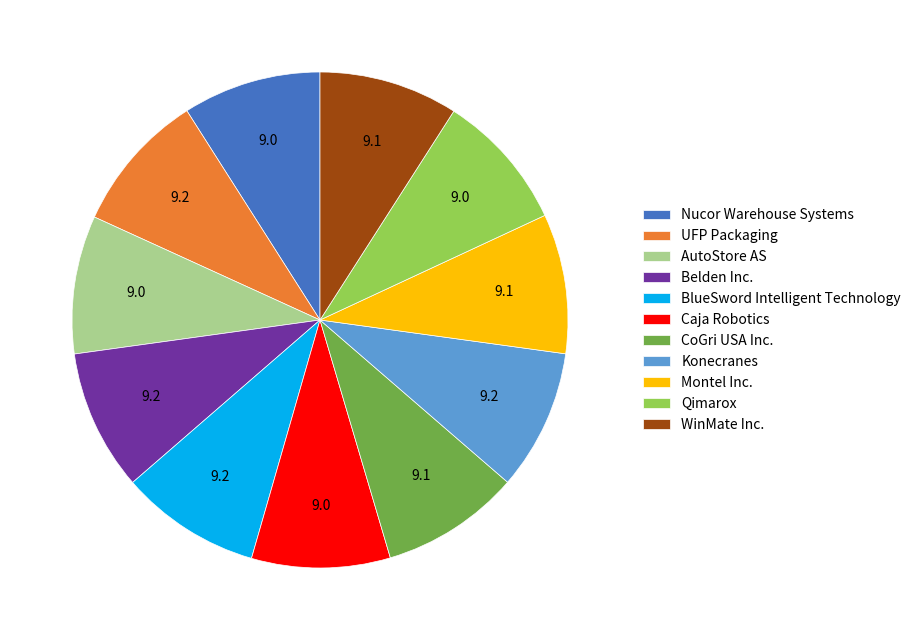

Combined, do Montel Inc. and AutoStore AS account for over 50%?

No